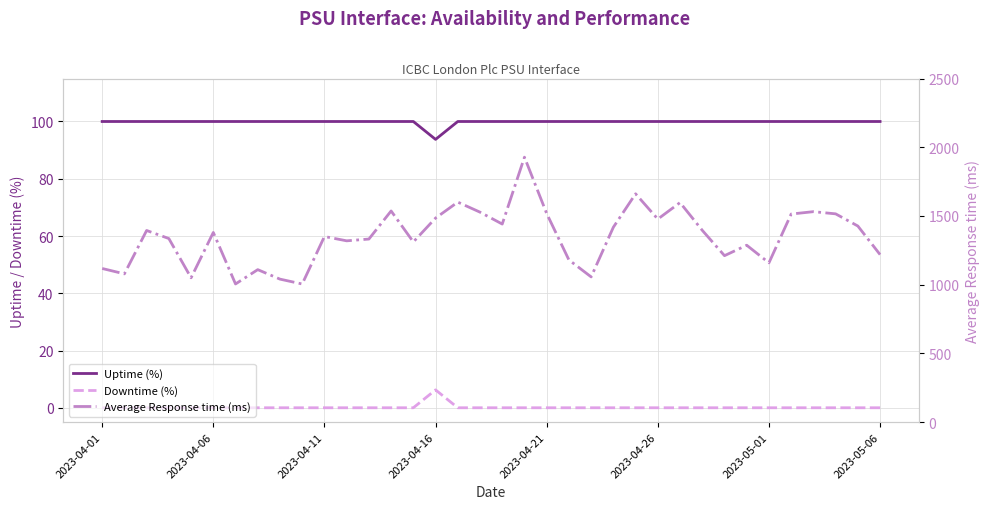

True or false: Average Response time (ms) and Uptime (%) cross at least once.

False